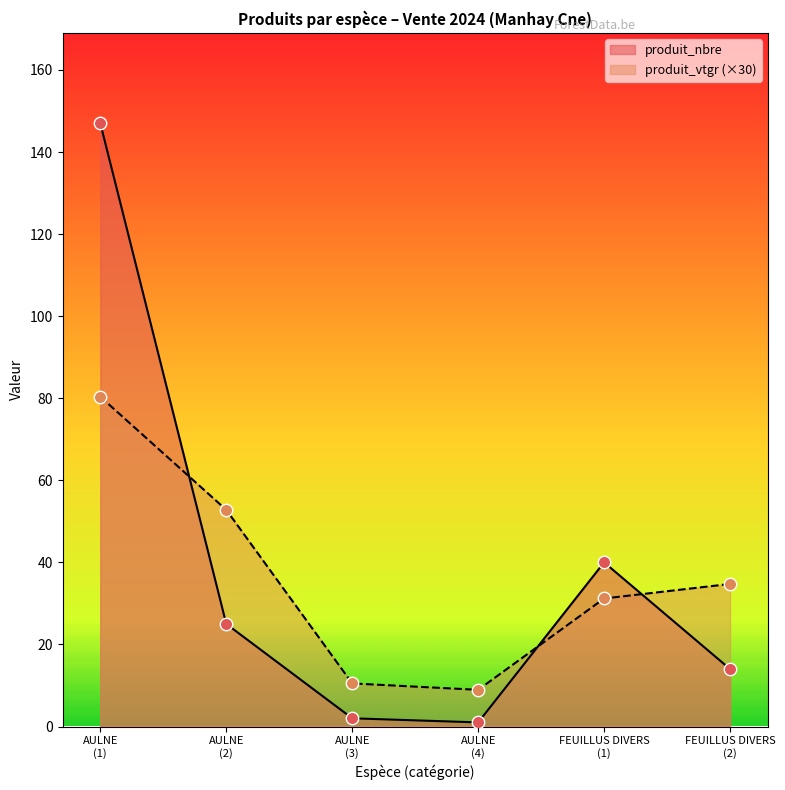

At how many categories does at least one series exceed 64?

1